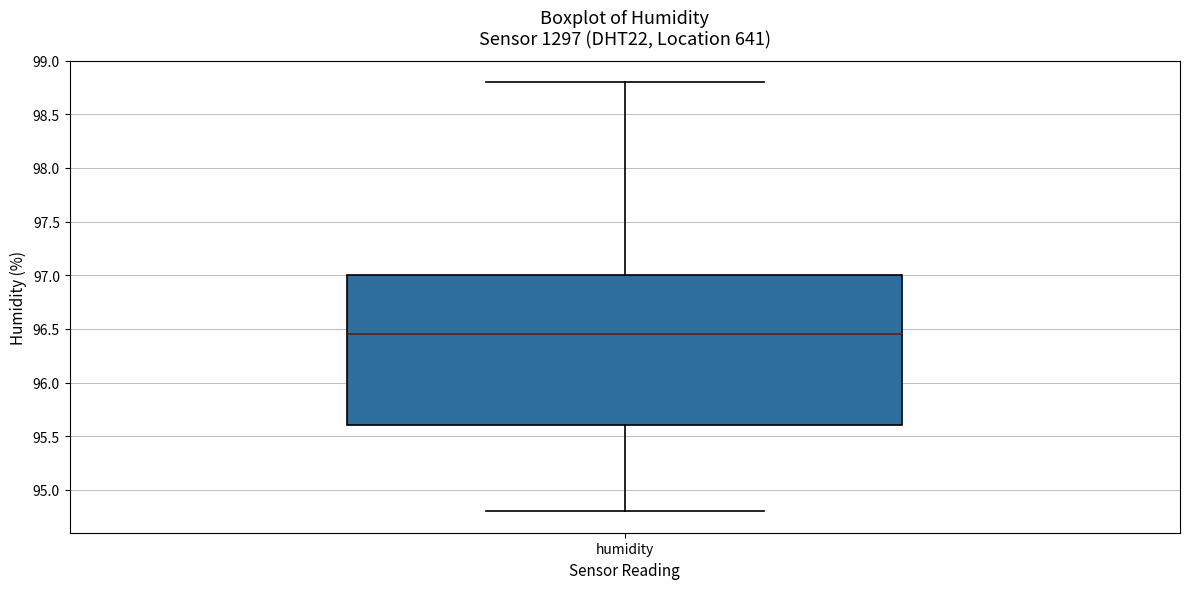

Where does the lower whisker of the box for humidity end on the y-axis? The values are not printed on the chart, so give them approximately, as read against the axis.

94.80